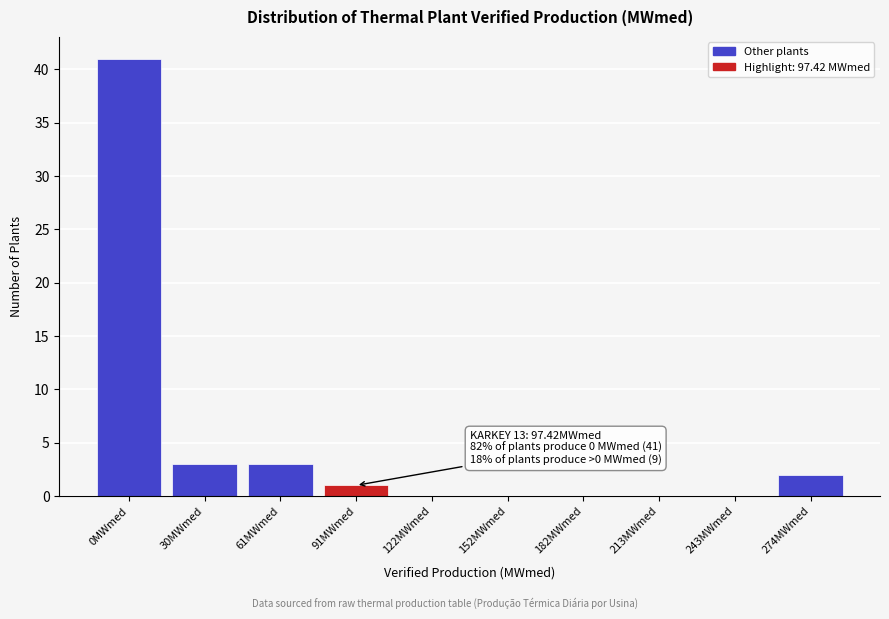

Reading right to left, transcribe all the data shown in this chart.

274MWmed=2	243MWmed=0	213MWmed=0	182MWmed=0	152MWmed=0	122MWmed=0	91MWmed=1	61MWmed=3	30MWmed=3	0MWmed=41